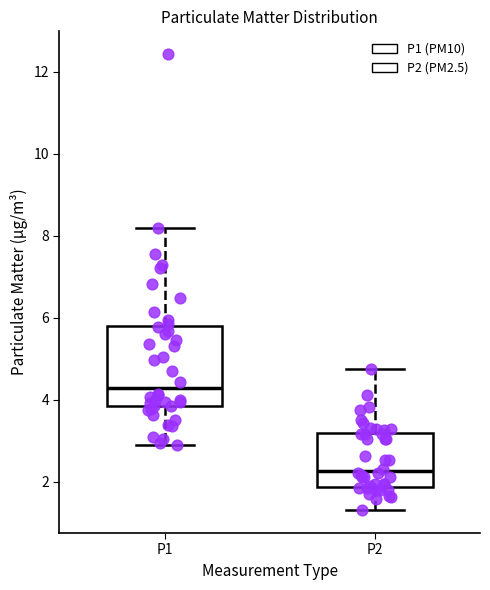

Where does the lower whisker of the box for P2 end on the y-axis? The values are not printed on the chart, so give them approximately, as read against the axis.

1.4